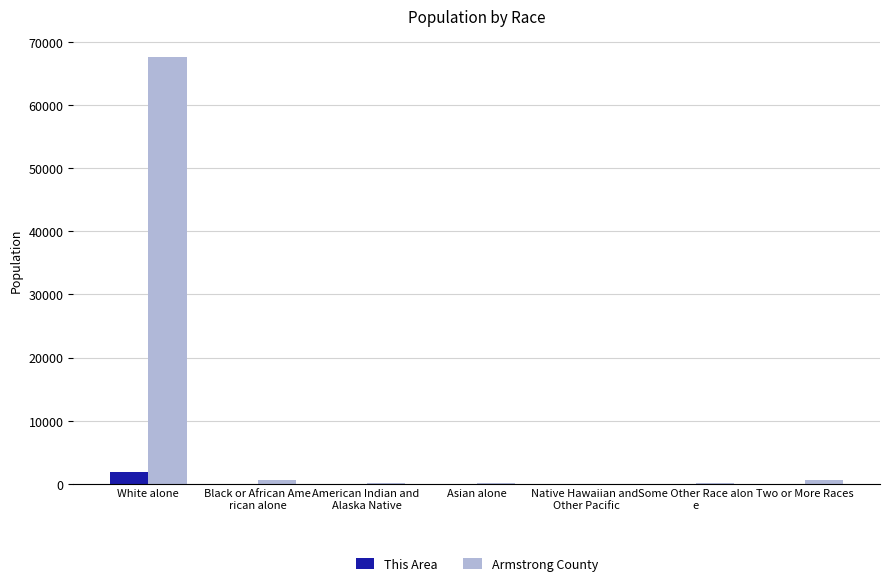

True or false: Armstrong County has a value of 46035 at White alone.

False